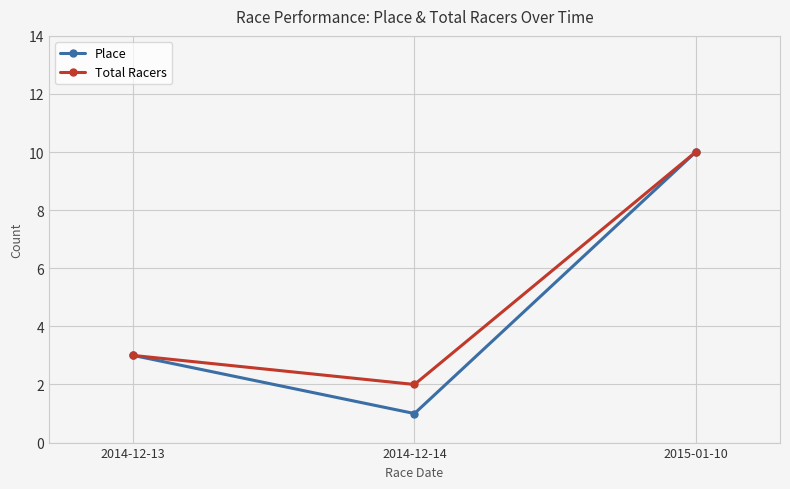

List the labels in order of Total Racers value, smallest first.

2014-12-14, 2014-12-13, 2015-01-10